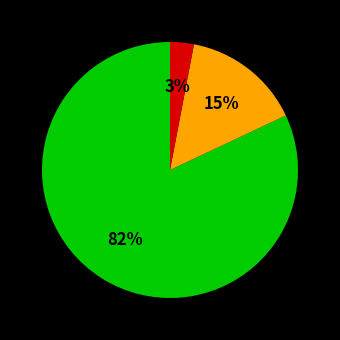

Is there any slice that represents more than half of the pie?

Yes